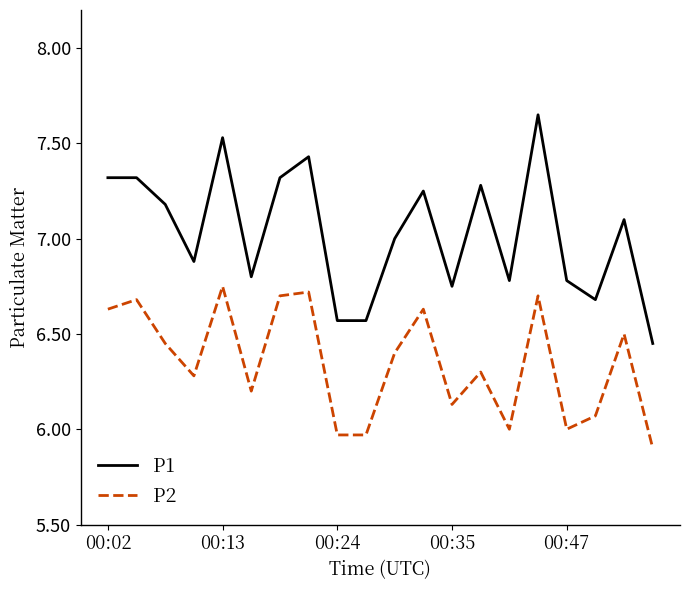

Which series has the largest total across all categories?

P1